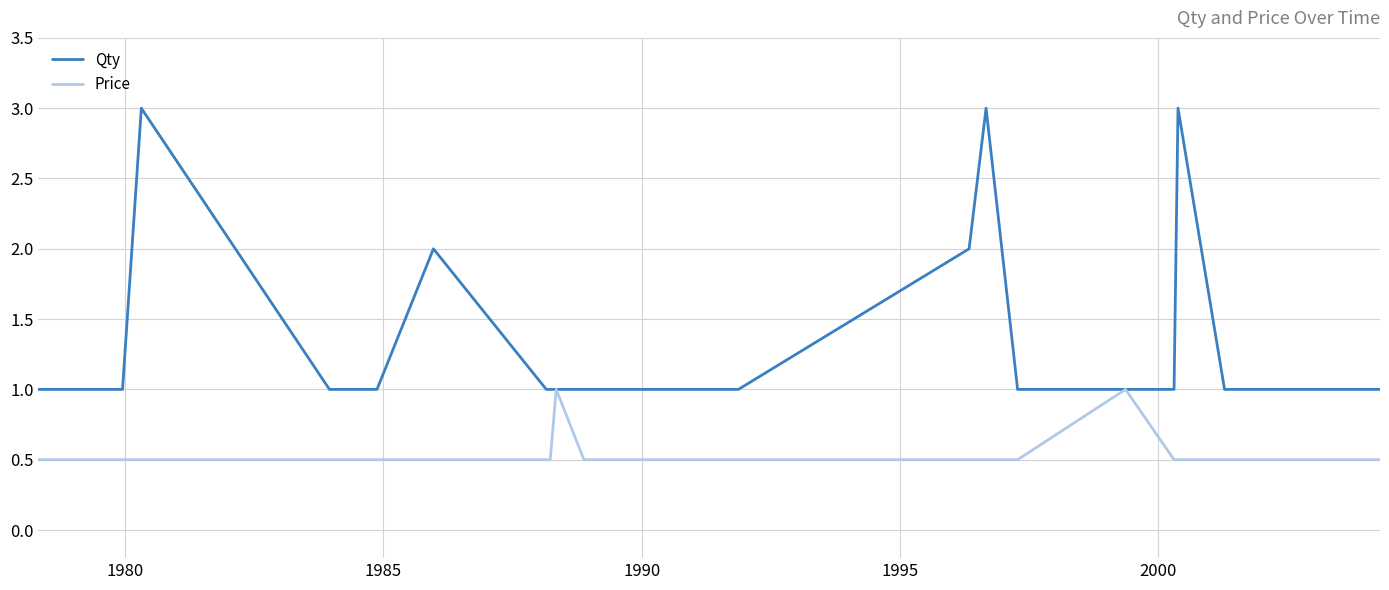

Reading left to right, what are all the values shown in this chart?

Qty: 1.0	1.0	3.0	1.0	1.0	1.0	2.0	1.0	1.0	1.0	1.0	1.0	1.0	1.0	1.0	2.0	3.0	1.0	1.0	1.0	1.0	3.0	1.0	1.0
Price: 0.5	0.5	0.5	0.5	0.5	0.5	0.5	0.5	0.5	1.0	0.5	0.5	0.5	0.5	0.5	0.5	0.5	0.5	1.0	0.5	0.5	0.5	0.5	0.5